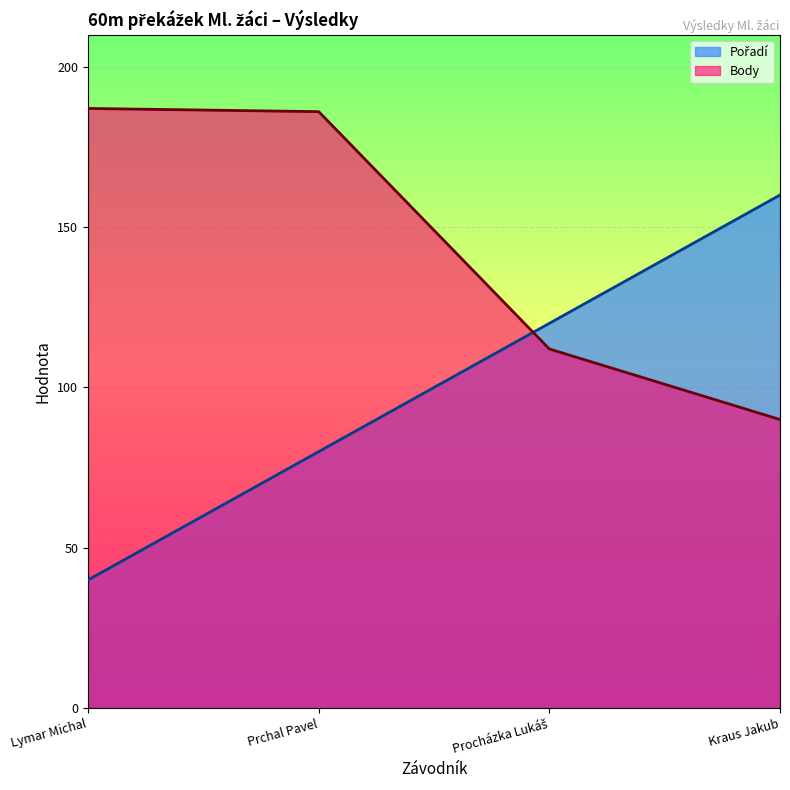

Where does the Pořadí series first go above 120?

Kraus Jakub